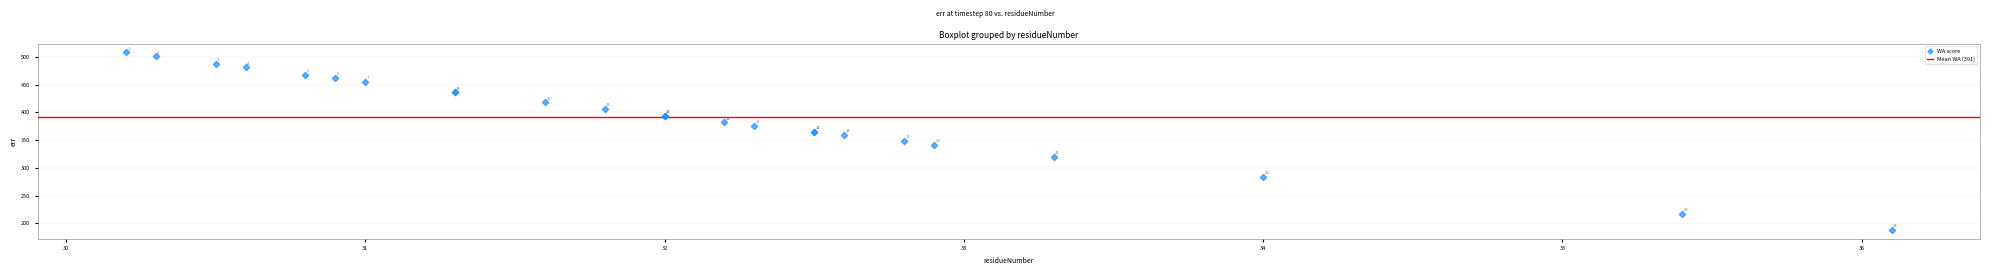

What Y value in the scatter plot is closest to 348?

348